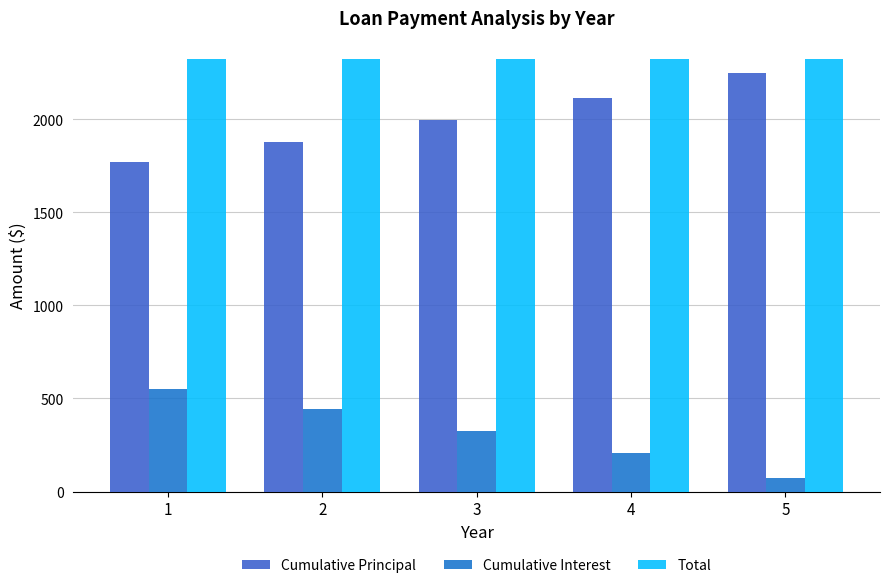

How many bars are there in total?

15